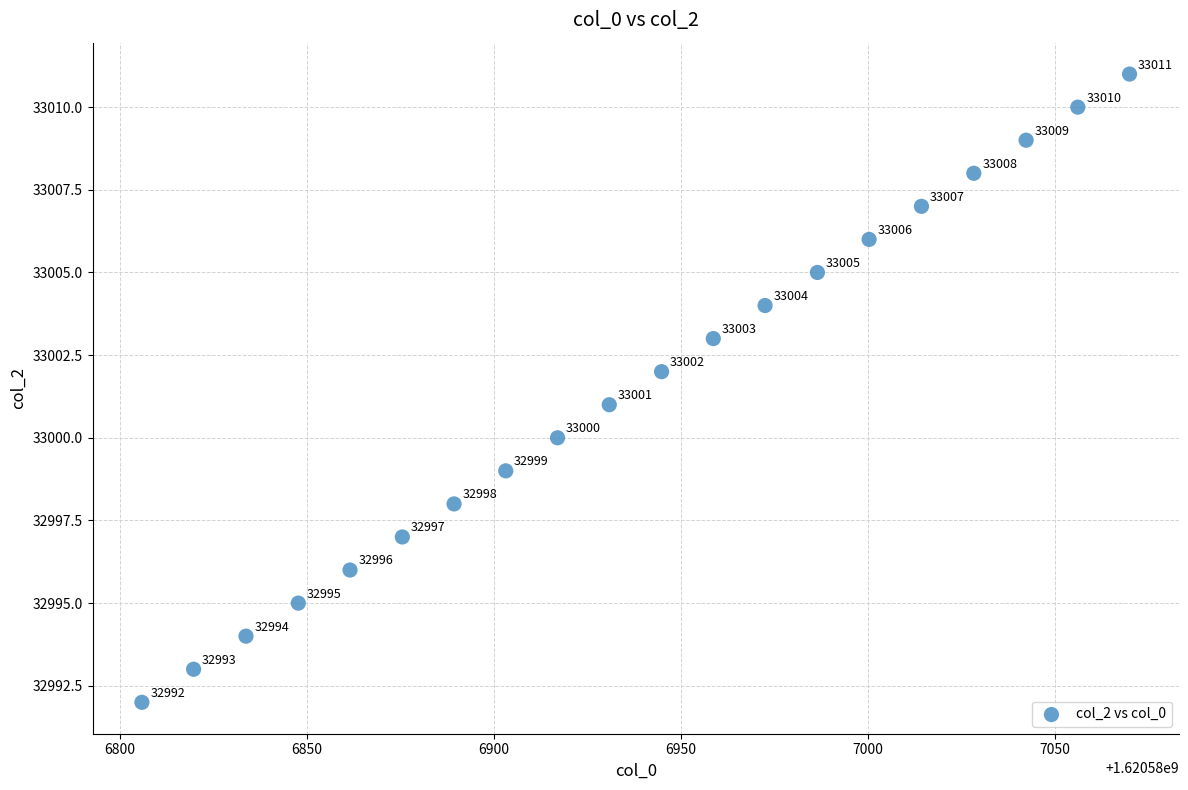

What Y value in the scatter plot is closest to 33001?

33001